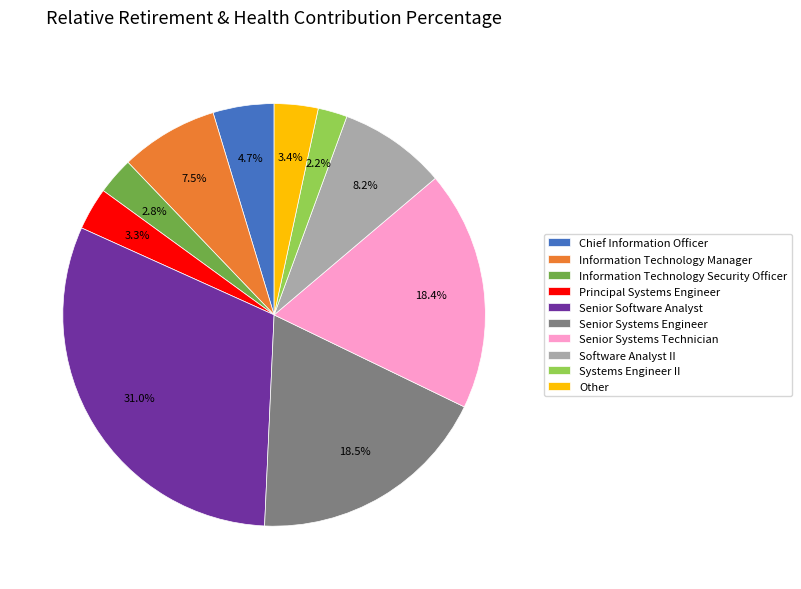

To the nearest percent, what percentage of the pie is Information Technology Security Officer?

3%